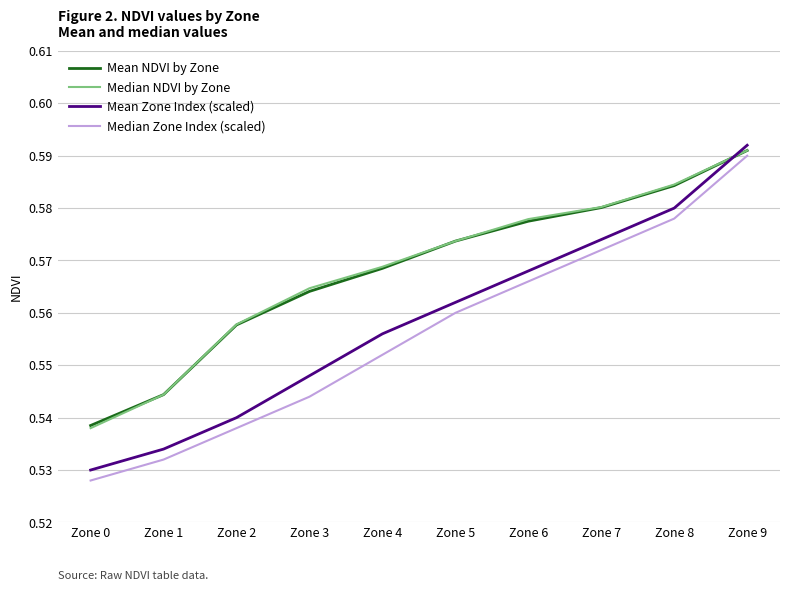

True or false: Median Zone Index (scaled) and Median NDVI by Zone cross at least once.

False